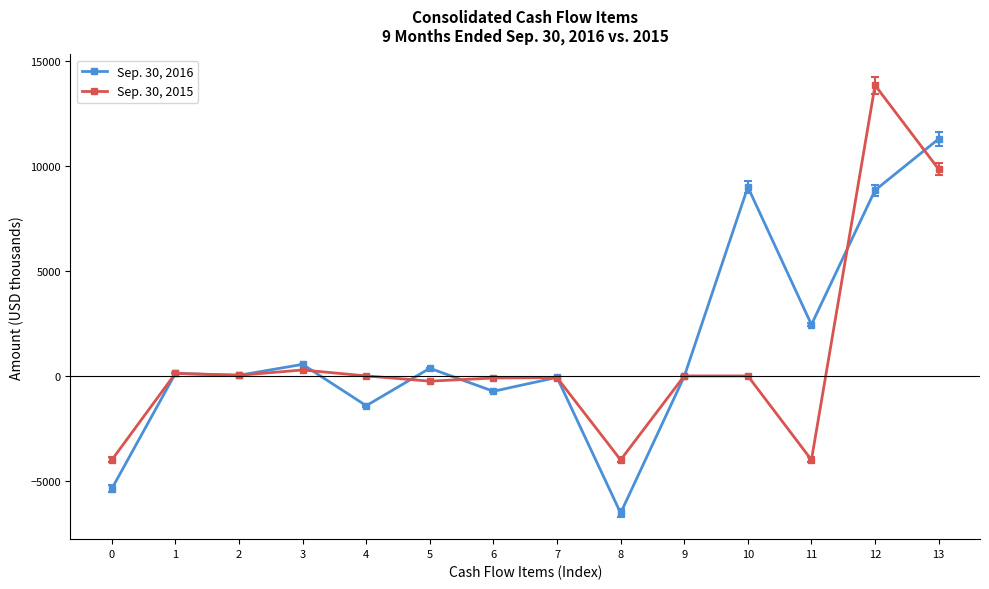

What is the difference between the second highest and second lowest values in the Sep. 30, 2015 series?

13859